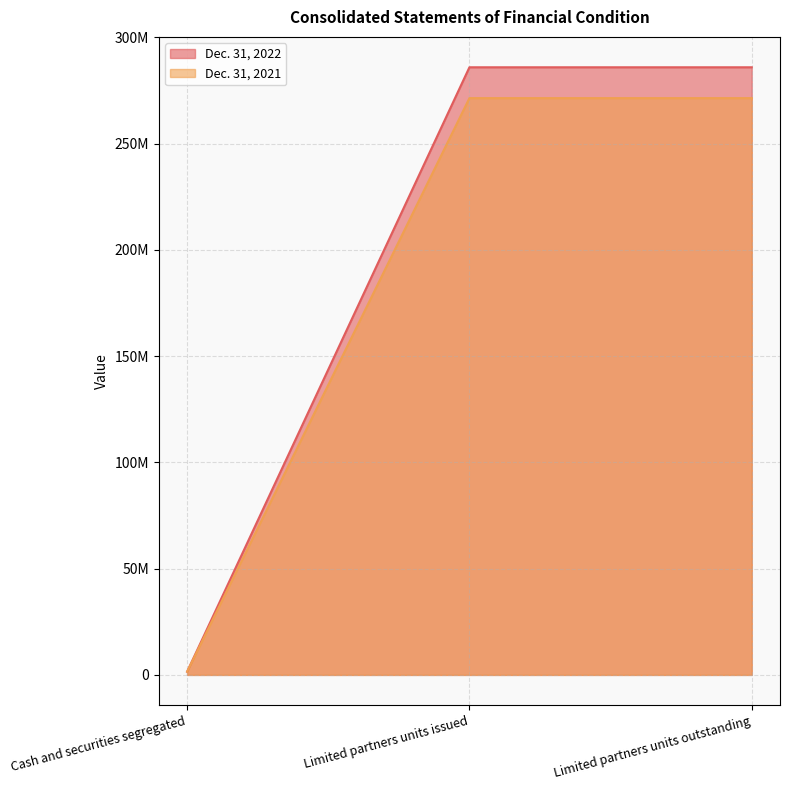

List the series in order of their peak value, highest first.

Dec. 31, 2022, Dec. 31, 2021